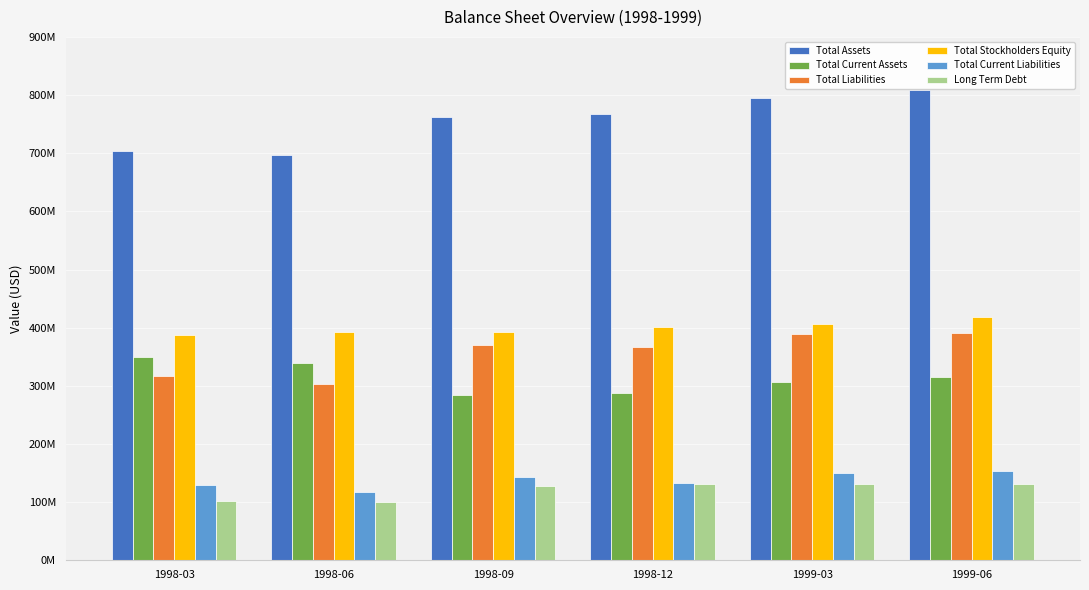

At which category does the chart reach its minimum across all series?

1998-06